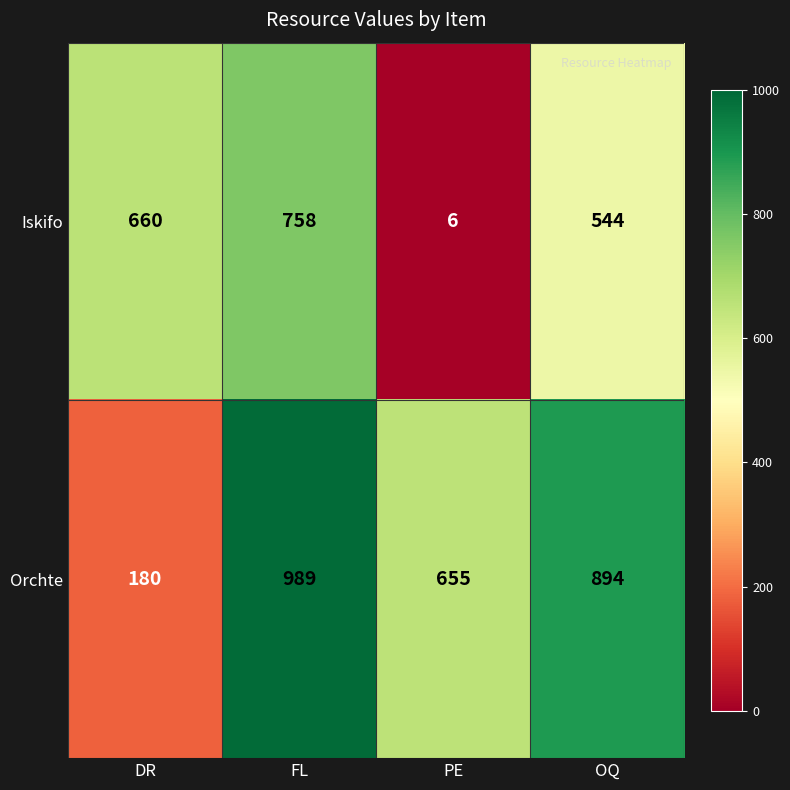

How many data points in Iskifo are less than 660?

2